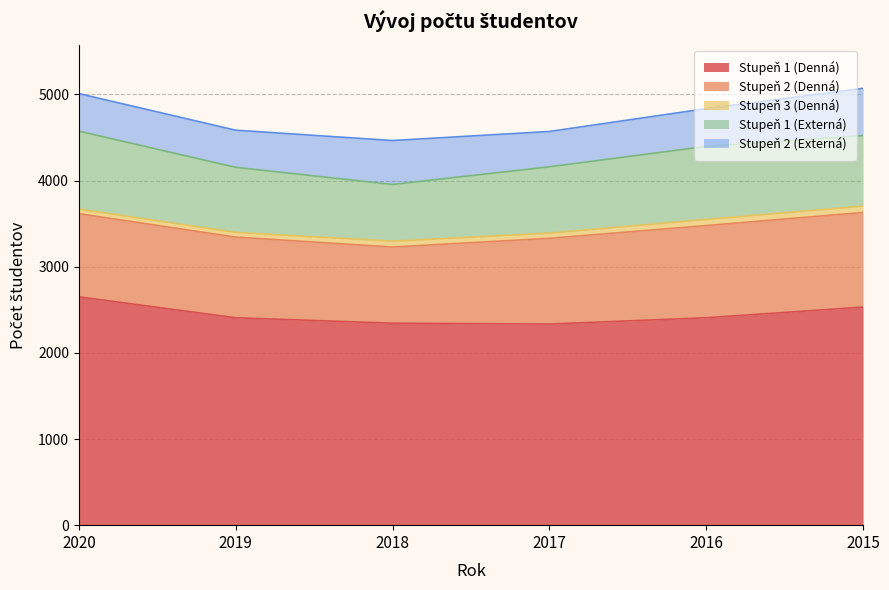

What is the value of the Stupeň 1 (Denná) point at the 2nd from the left?

2407